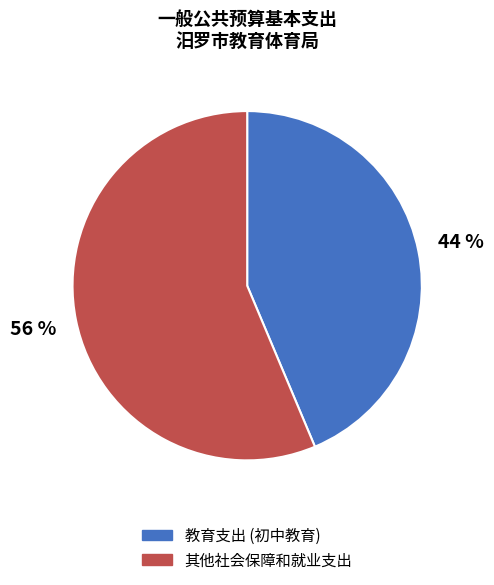

Rank the categories by value from lowest to highest.

教育支出 (初中教育), 其他社会保障和就业支出